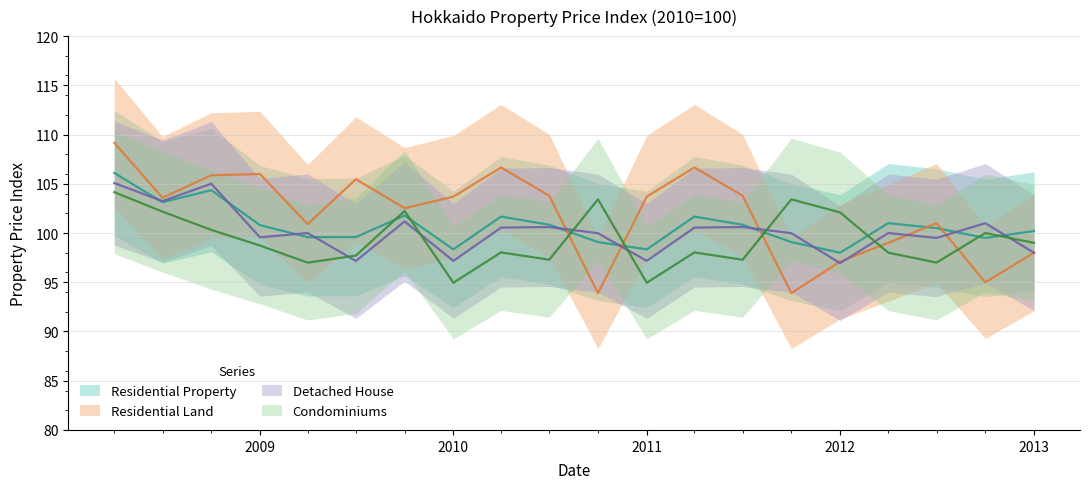

After their last crossing, which series has the higher values: Detached House or Condominiums?

Condominiums